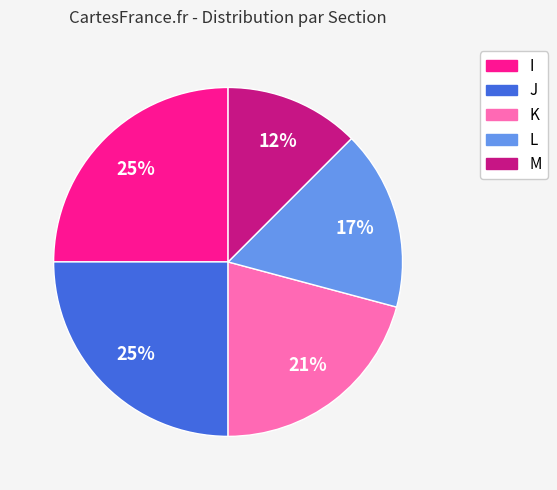

Is K the majority of the pie?

No